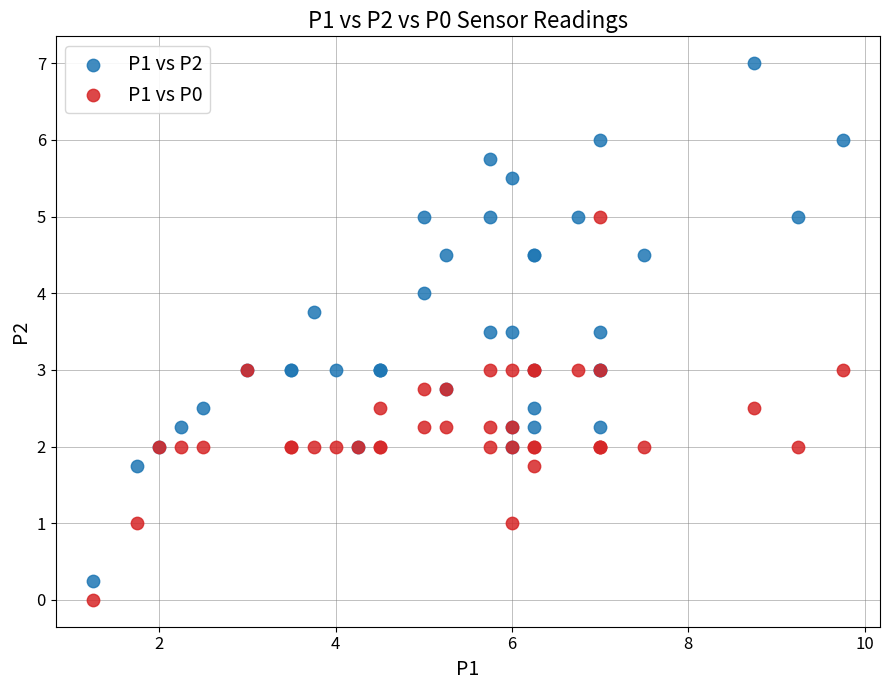

Which series reaches the minimum Y coordinate?

P1 vs P0